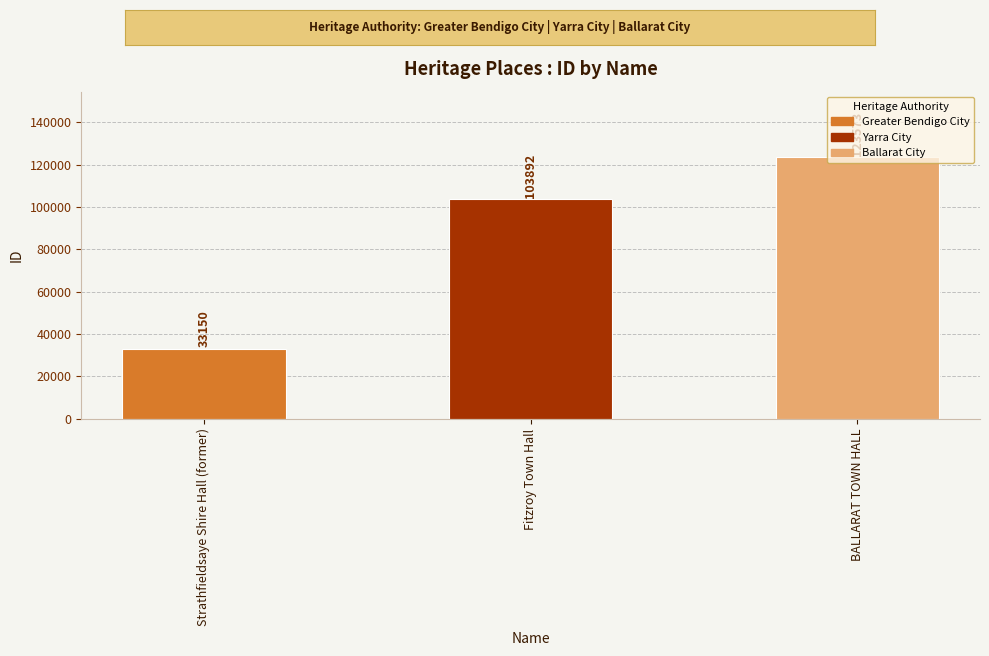

What is the greatest value displayed?

123573